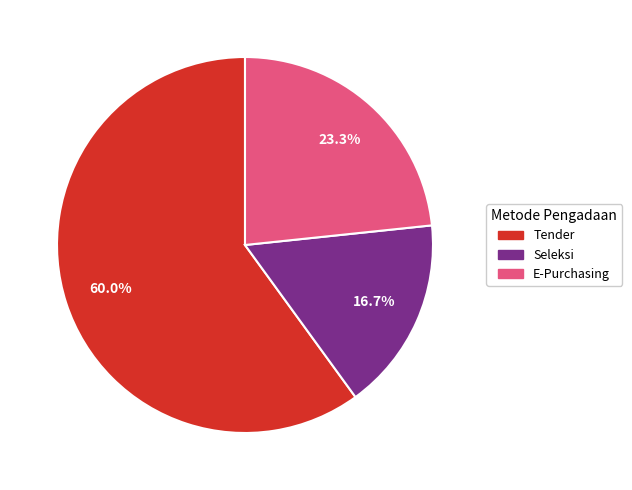

Is there any slice that represents more than half of the pie?

Yes